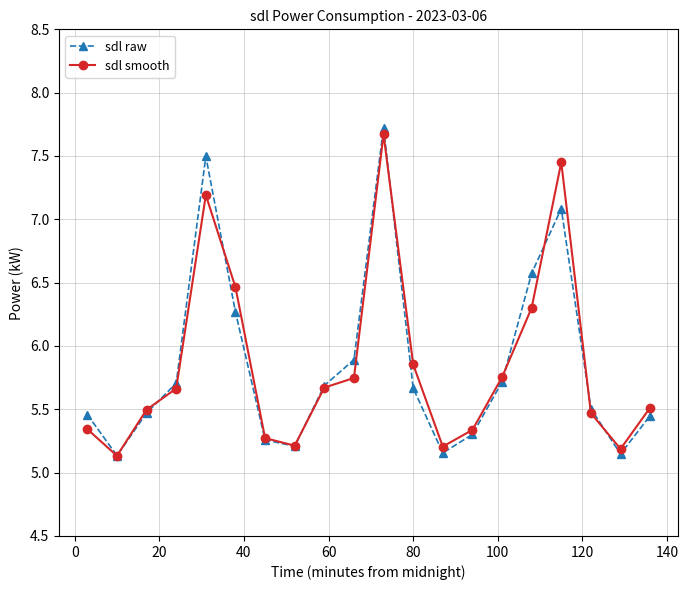

What is the greatest value displayed?

7.7